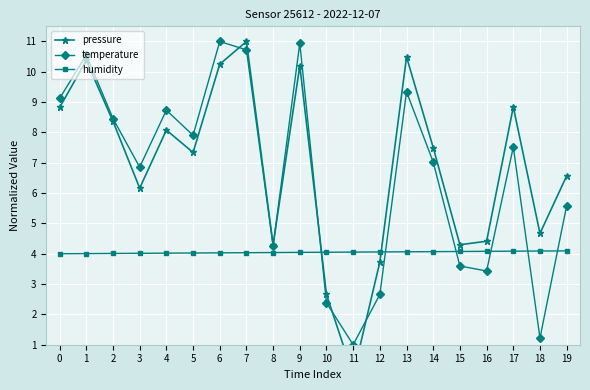

How many lines are shown in the chart?

3